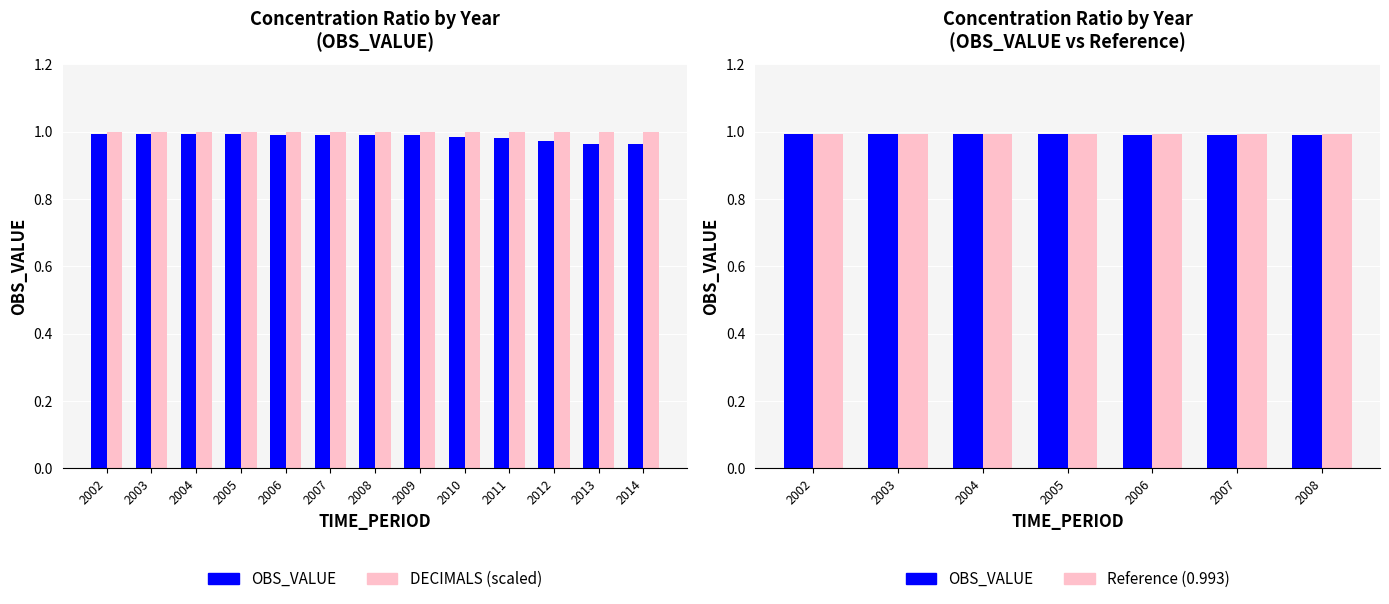

Which has a higher value, 2002 or 2008?

2002